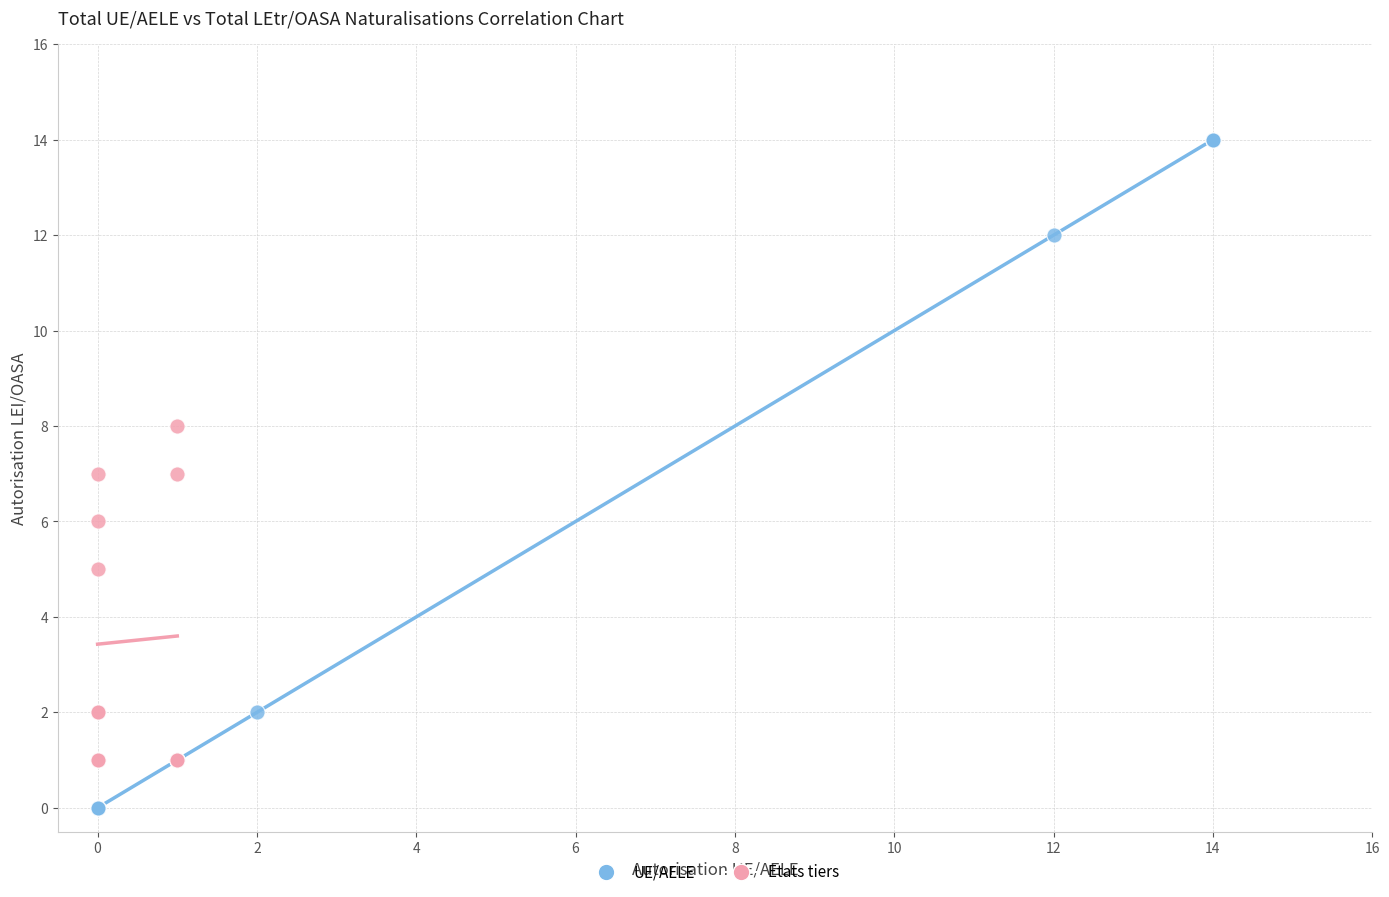

Which series has the widest spread of Y values?

UE/AELE